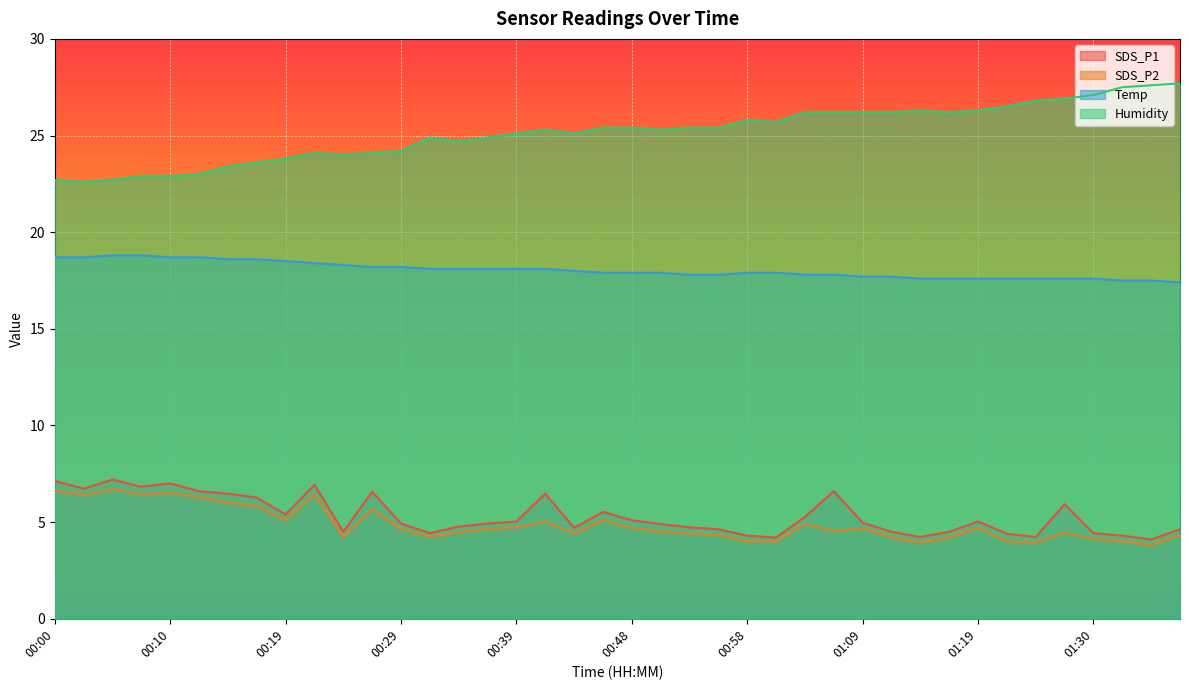

At 00:22, list the series in order from smallest to largest.

SDS_P2, SDS_P1, Temp, Humidity